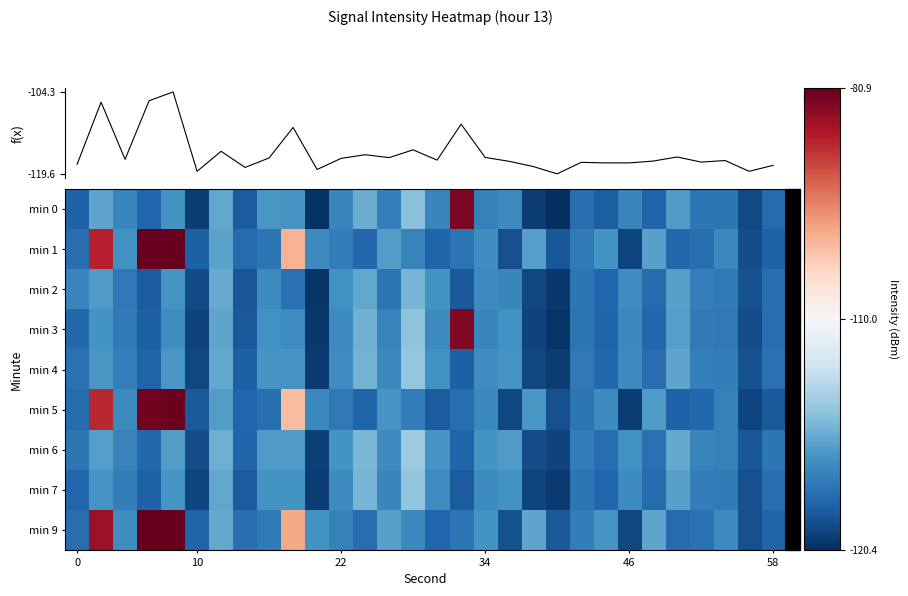

How many data points in min 9 are above -117?

14